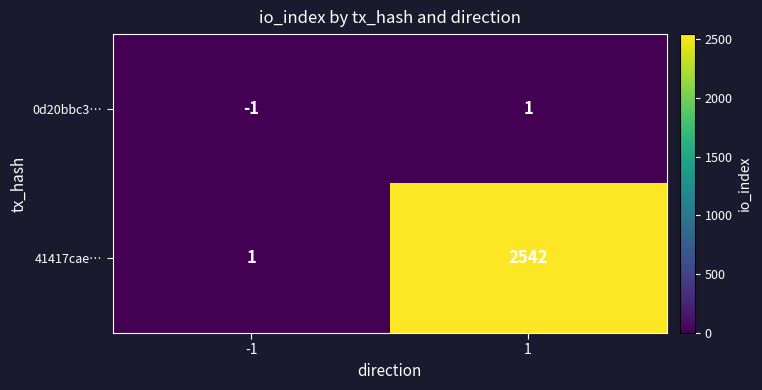

True or false: 0d20bbc3… has a value of 1 at 1.

True